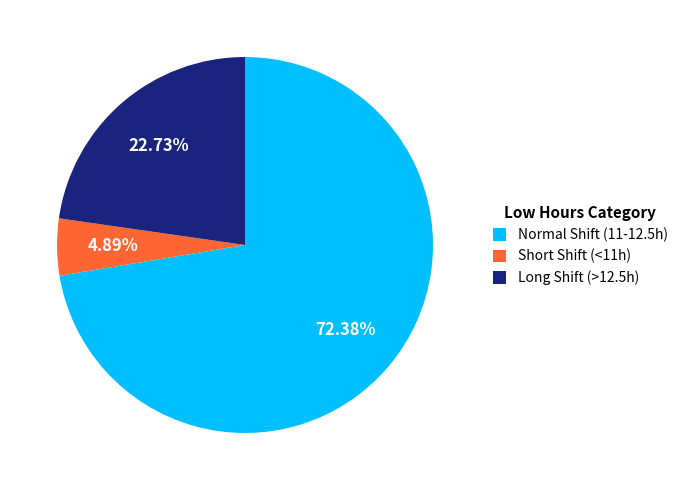

Between Normal Shift (11-12.5h) and Long Shift (>12.5h), which is larger?

Normal Shift (11-12.5h)